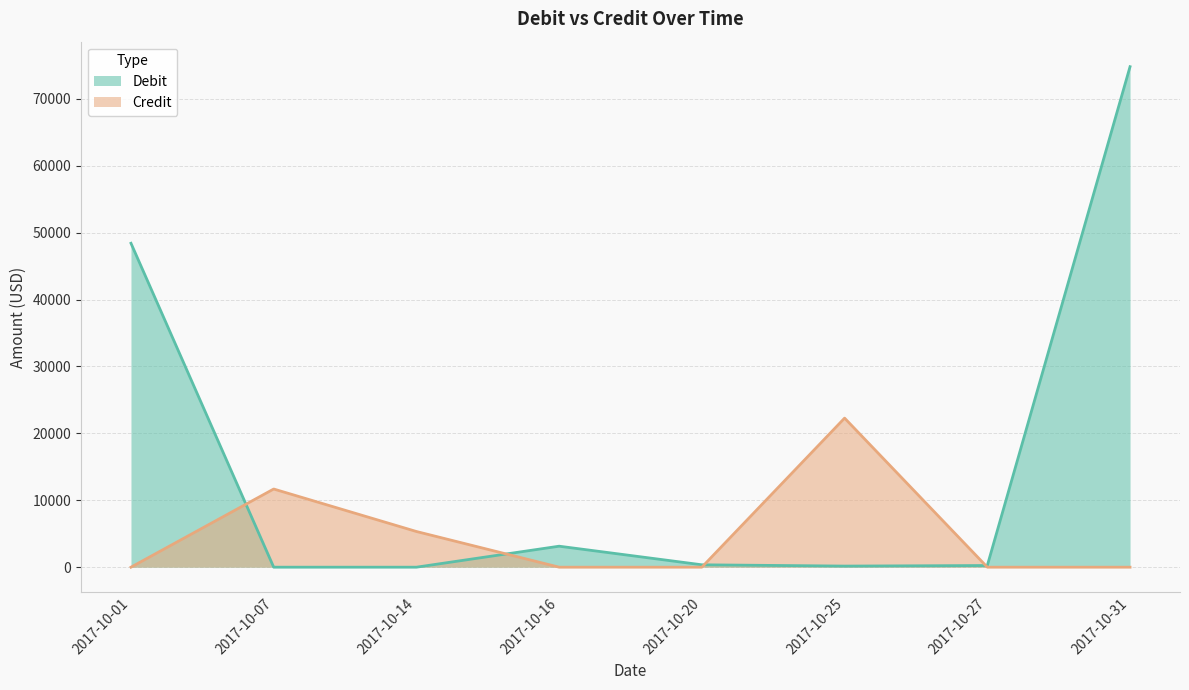

What is the average value of the Debit series?

15887.5